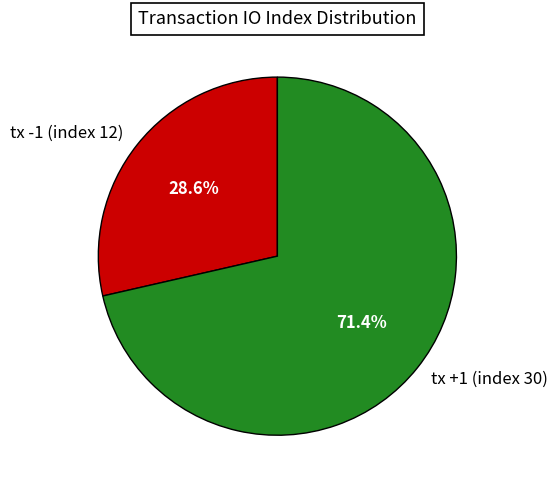

How much of the chart is everything except tx +1 (index 30)?

28.6%